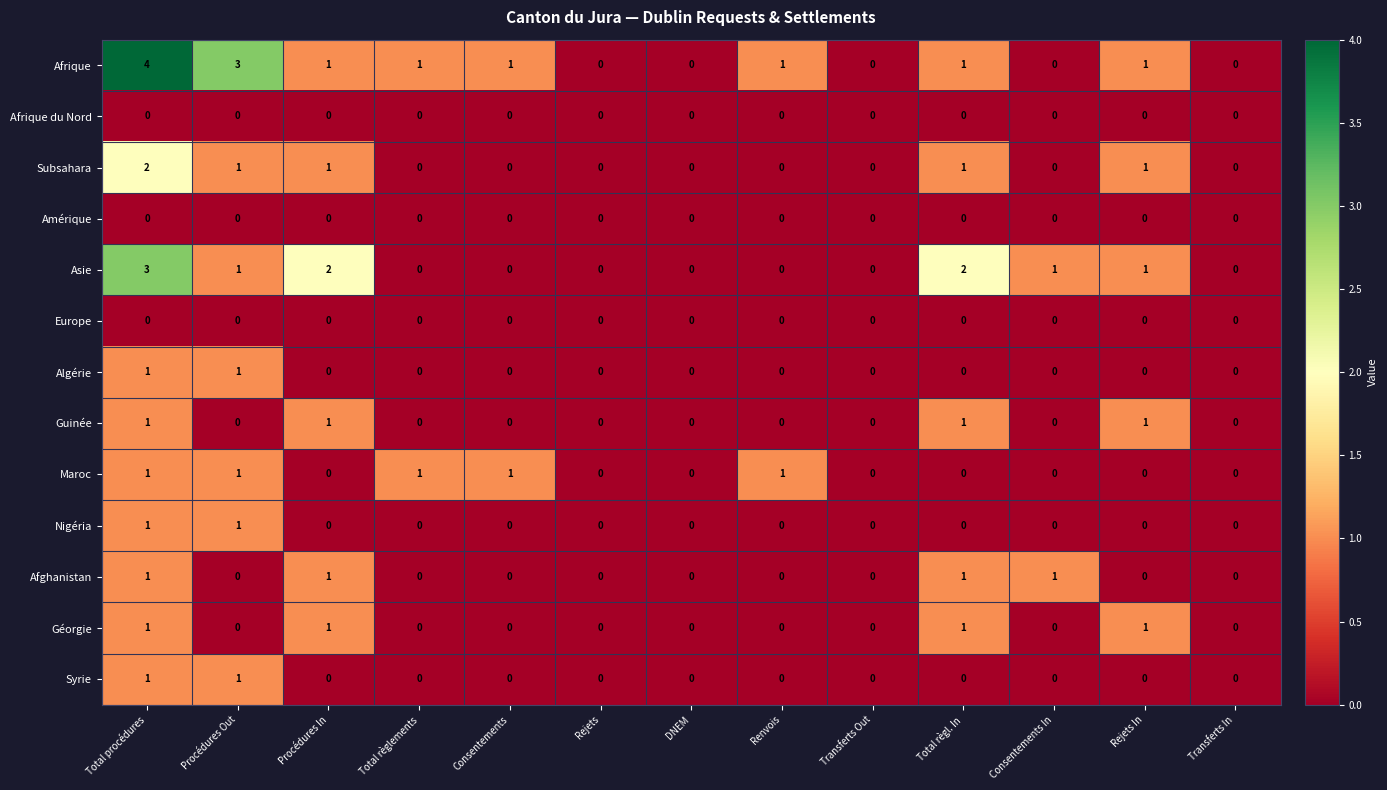

How many positive values does the Maroc series have?

5